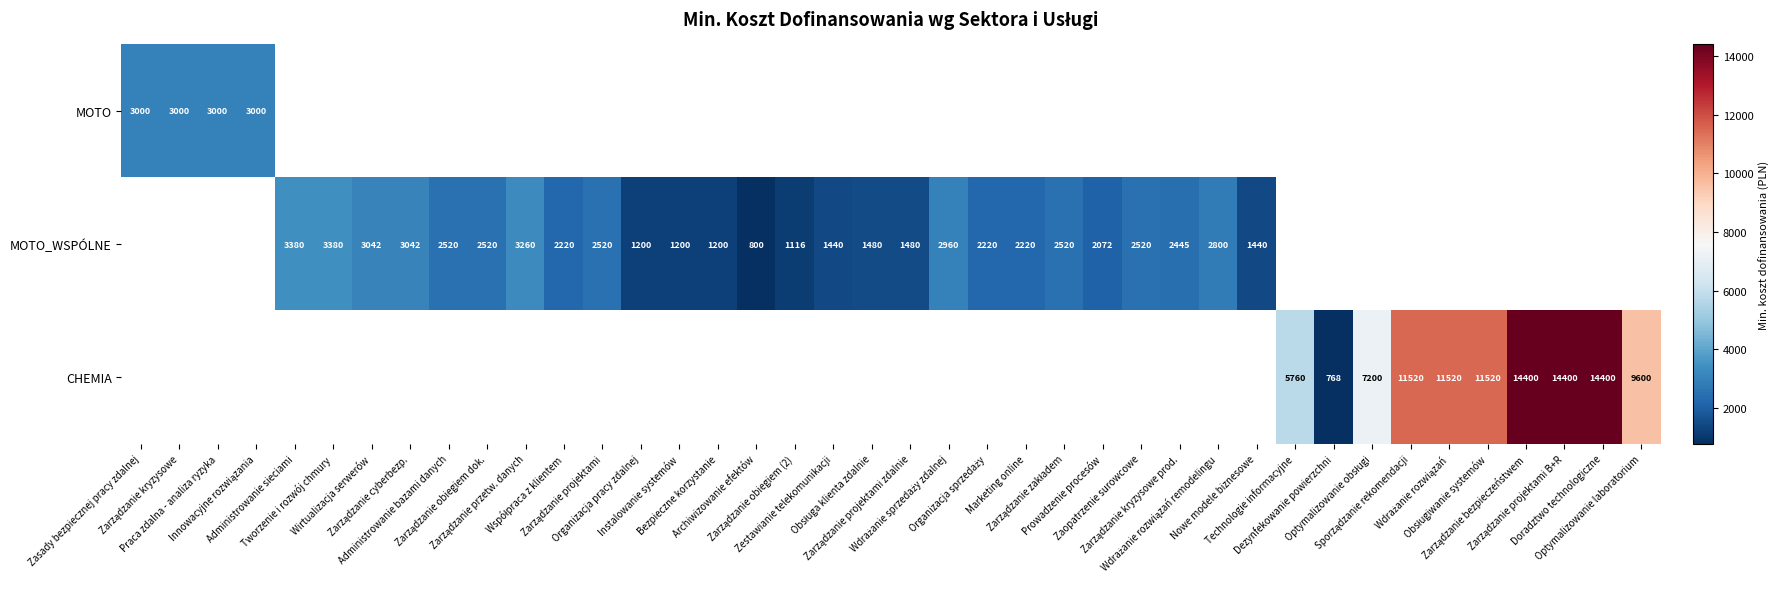

What is the greatest value displayed?

14400.0